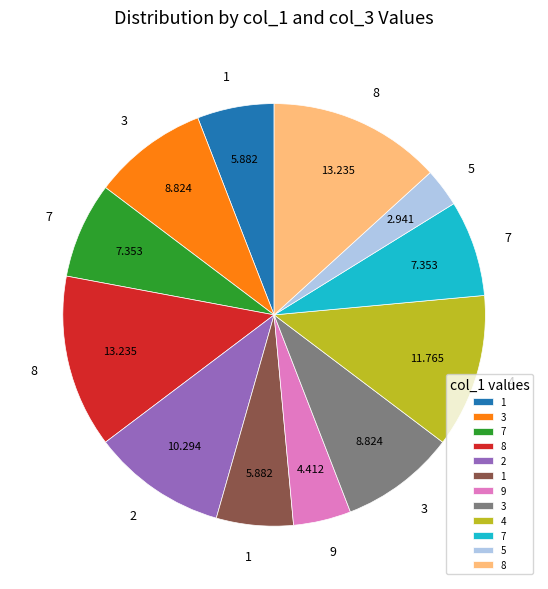

Is there any slice that represents more than half of the pie?

No